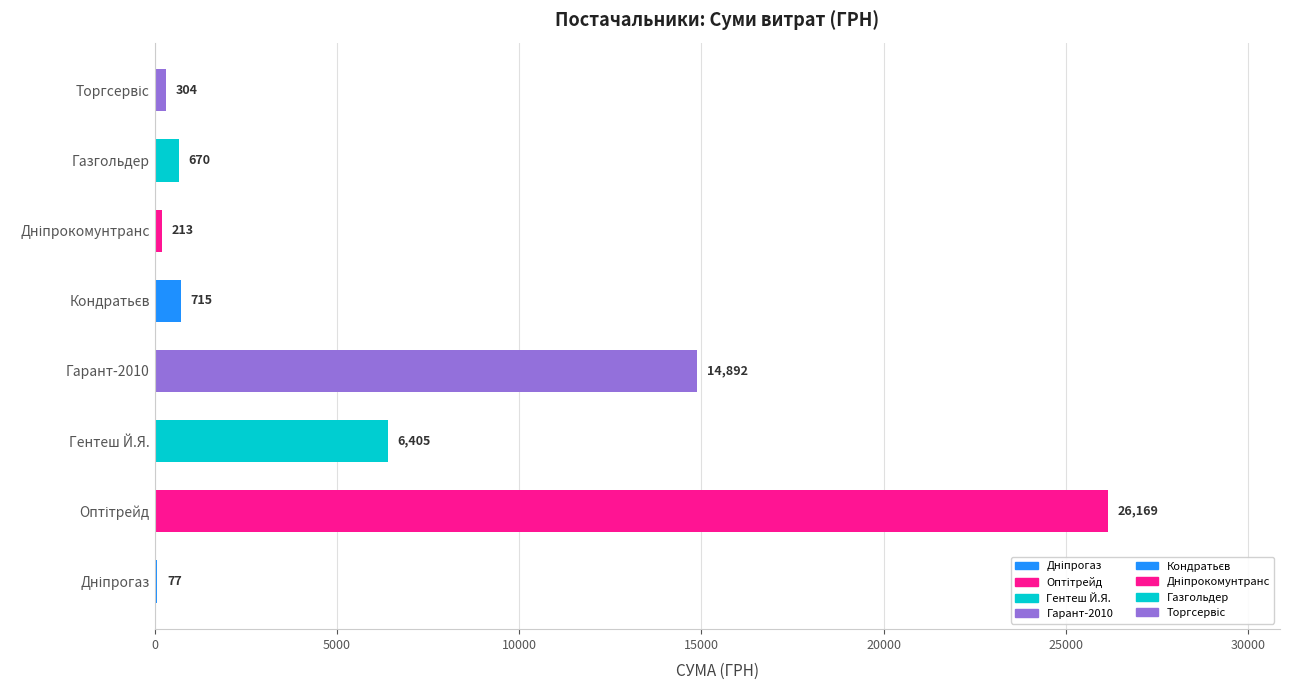

Read the value at Гарант-2010.

14892.0